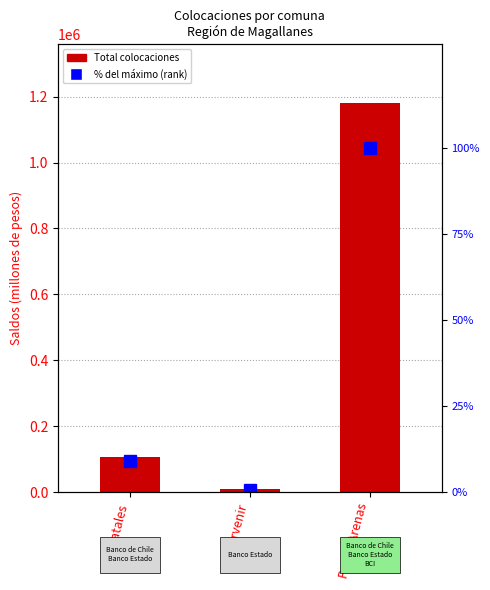

Is it true that Total (millones $) equals 13568.8 at Porvenir?

False